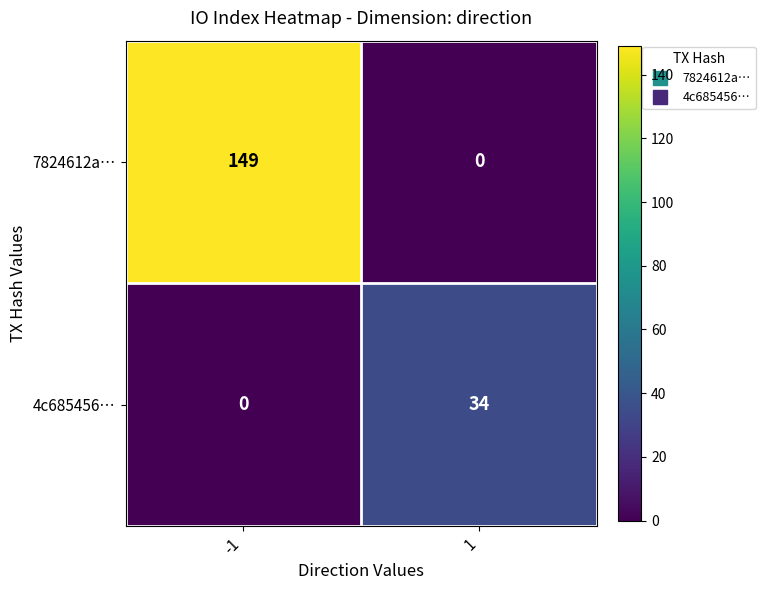

Reading right to left, what are all the values shown in this chart?

7824612a…: 1=0	-1=149
4c685456…: 1=34	-1=0